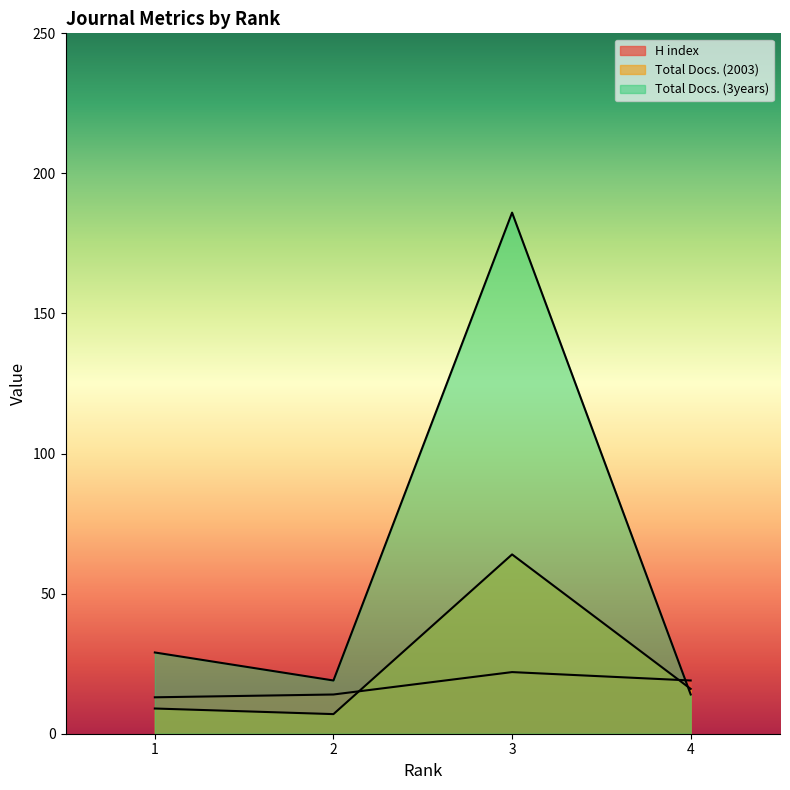

Where do Total Docs. (3years) and Total Docs. (2003) first cross each other?

3 and 4